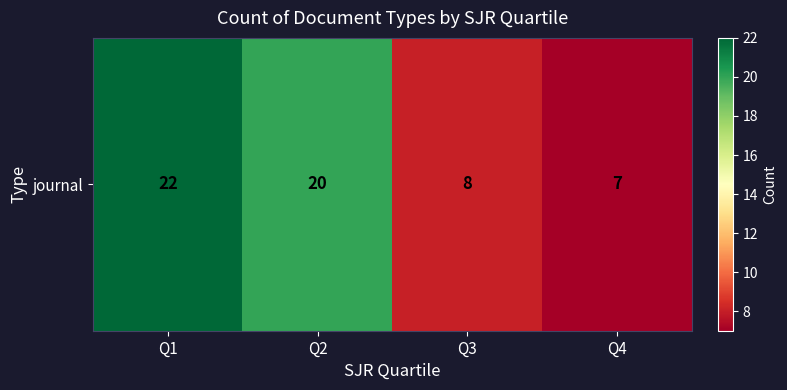

What is the change in value from Q1 to Q2?

-2